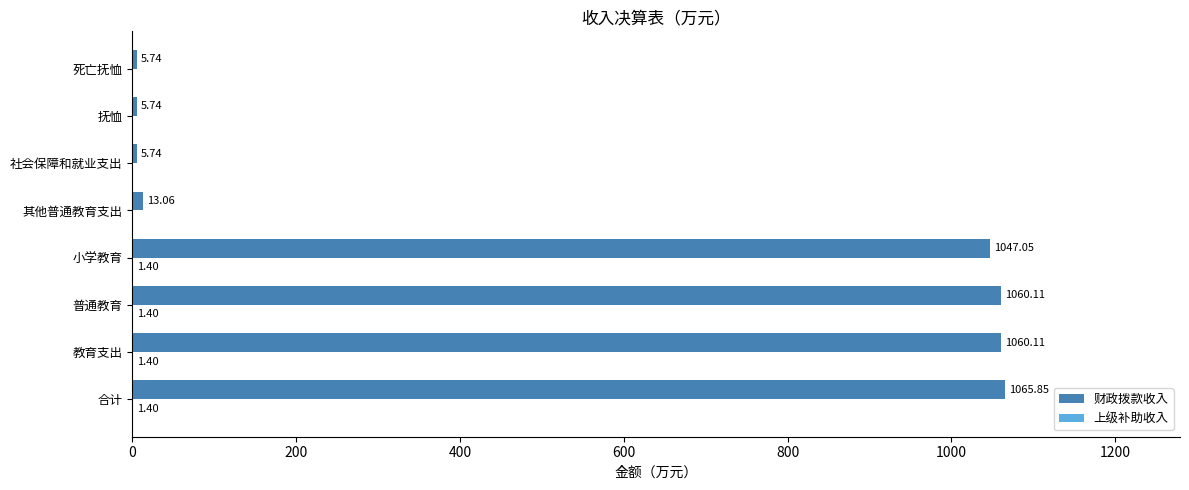

How many data points in 财政拨款收入 are above 1047?

4